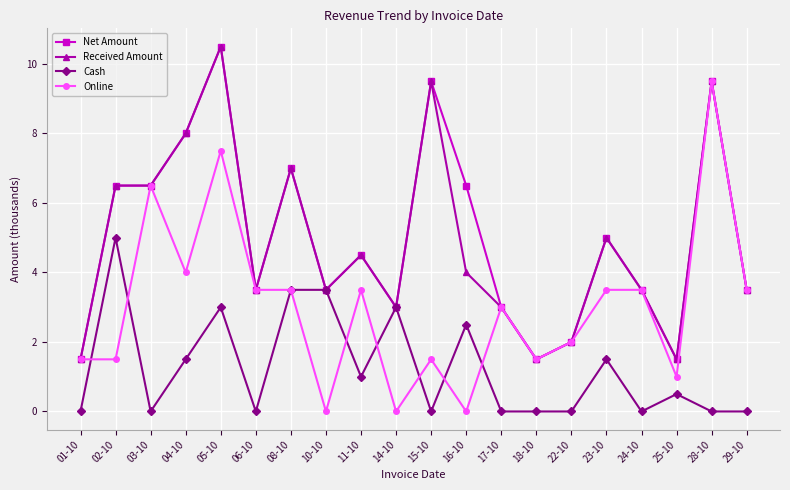

Reading left to right, extract all data points from this chart.

Net Amount: 1.5	6.5	6.5	8.0	10.5	3.5	7.0	3.5	4.5	3.0	9.5	6.5	3.0	1.5	2.0	5.0	3.5	1.5	9.5	3.5
Received Amount: 1.5	6.5	6.5	8.0	10.5	3.5	7.0	3.5	4.5	3.0	9.5	4.0	3.0	1.5	2.0	5.0	3.5	1.5	9.5	3.5
Cash: 0.0	5.0	0.0	1.5	3.0	0.0	3.5	3.5	1.0	3.0	0.0	2.5	0.0	0.0	0.0	1.5	0.0	0.5	0.0	0.0
Online: 1.5	1.5	6.5	4.0	7.5	3.5	3.5	0.0	3.5	0.0	1.5	0.0	3.0	1.5	2.0	3.5	3.5	1.0	9.5	3.5